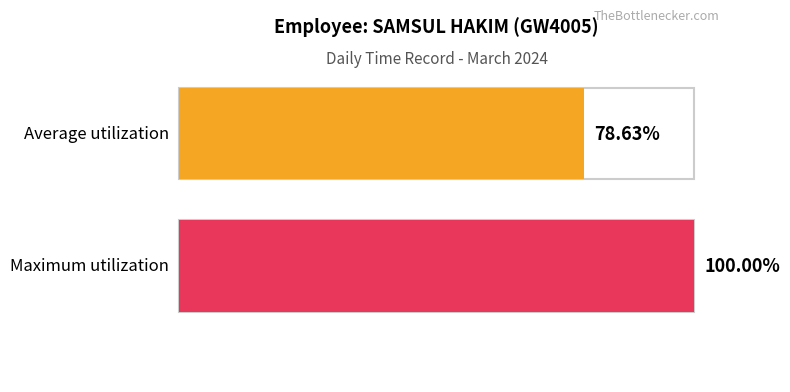

Does the chart contain any negative values?

No